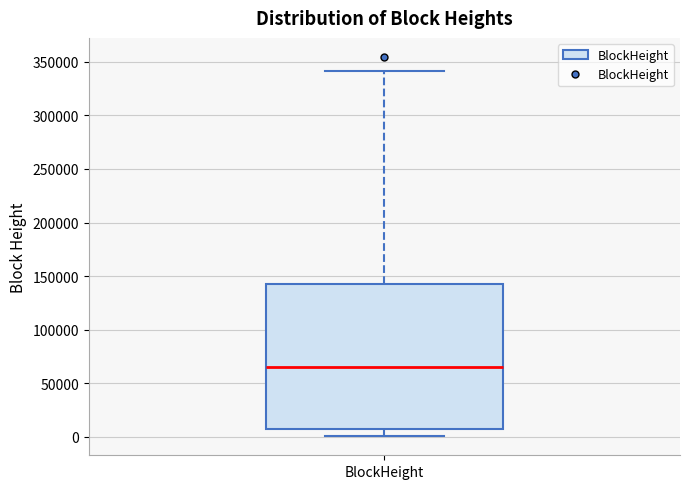

Where does the lower whisker of the box for BlockHeight end on the y-axis? The values are not printed on the chart, so give them approximately, as read against the axis.

0